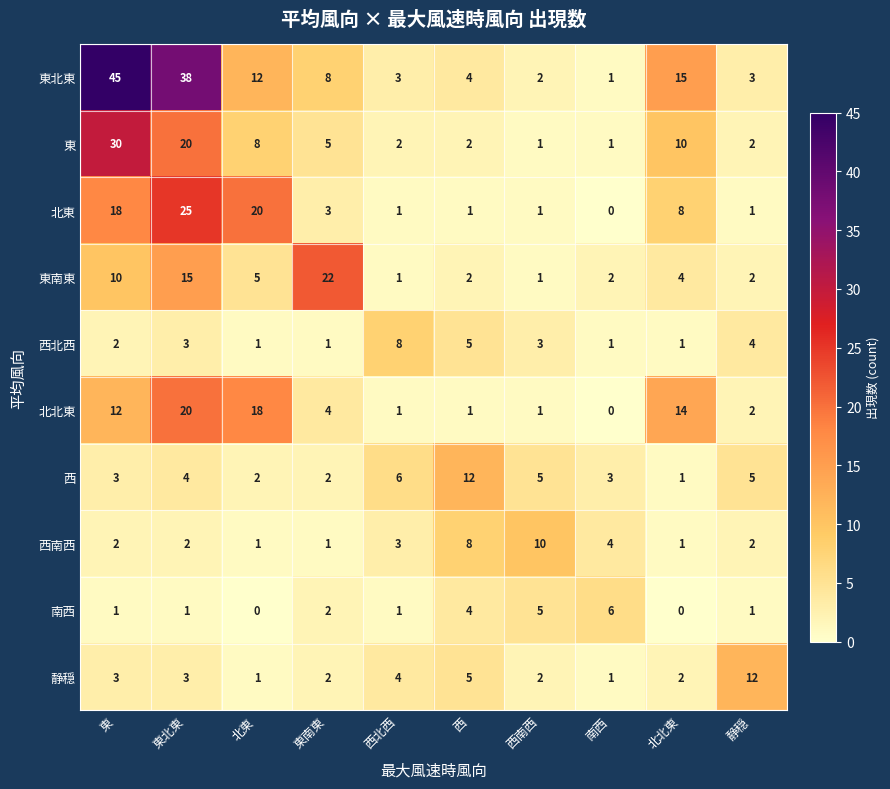

What is the total value across all series at 北北東?

56